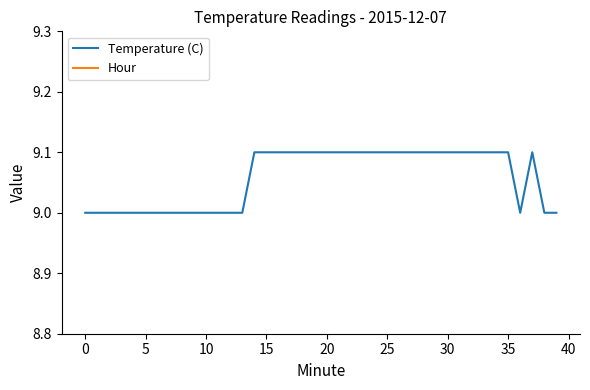

Reading left to right, transcribe all the data shown in this chart.

Temperature (C): 9.0	9.0	9.0	9.0	9.0	9.0	9.0	9.0	9.0	9.0	9.0	9.0	9.0	9.0	9.1	9.1	9.1	9.1	9.1	9.1	9.1	9.1	9.1	9.1	9.1	9.1	9.1	9.1	9.1	9.1	9.1	9.1	9.1	9.1	9.1	9.1	9.0	9.1	9.0	9.0
Hour: 0.0	0.0	0.0	0.0	0.0	0.0	0.0	0.0	0.0	0.0	0.0	0.0	0.0	0.0	0.0	0.0	0.0	0.0	0.0	0.0	0.0	0.0	0.0	0.0	0.0	0.0	0.0	0.0	0.0	0.0	0.0	0.0	0.0	0.0	0.0	0.0	0.0	0.0	0.0	0.0